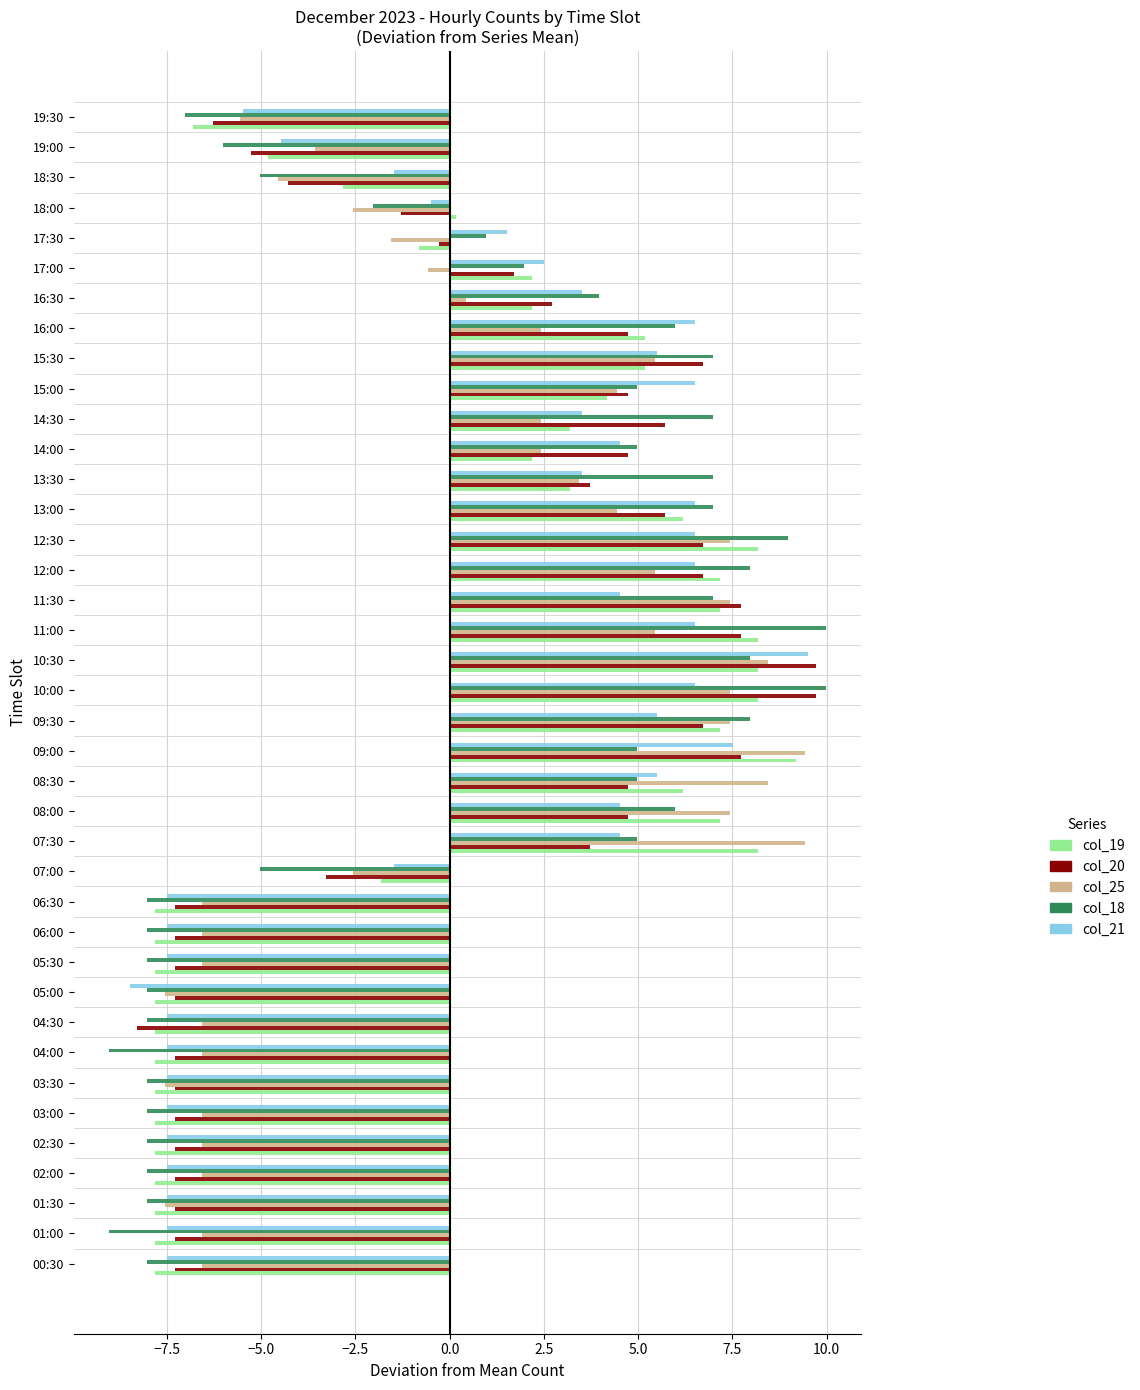

At which label does col_21 reach its peak?

10:30